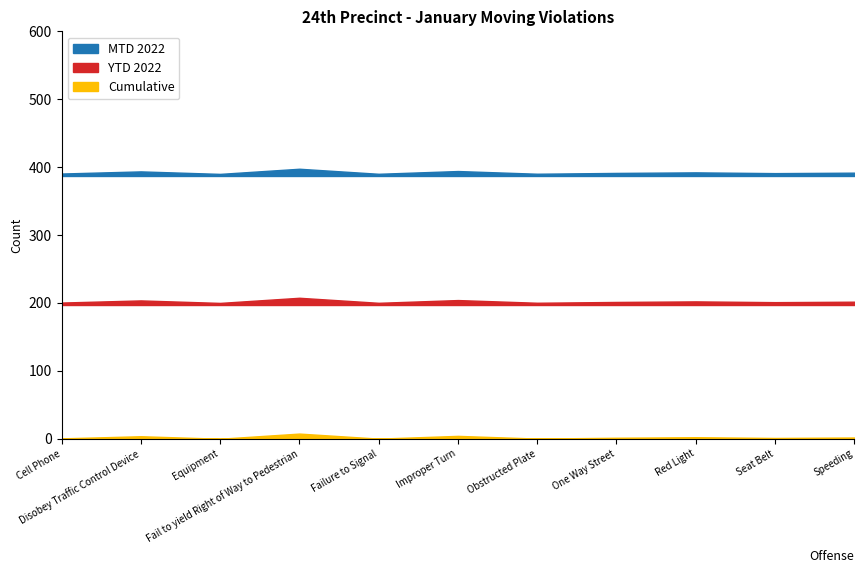

Where is the first local minimum for YTD 2022?

Equipment